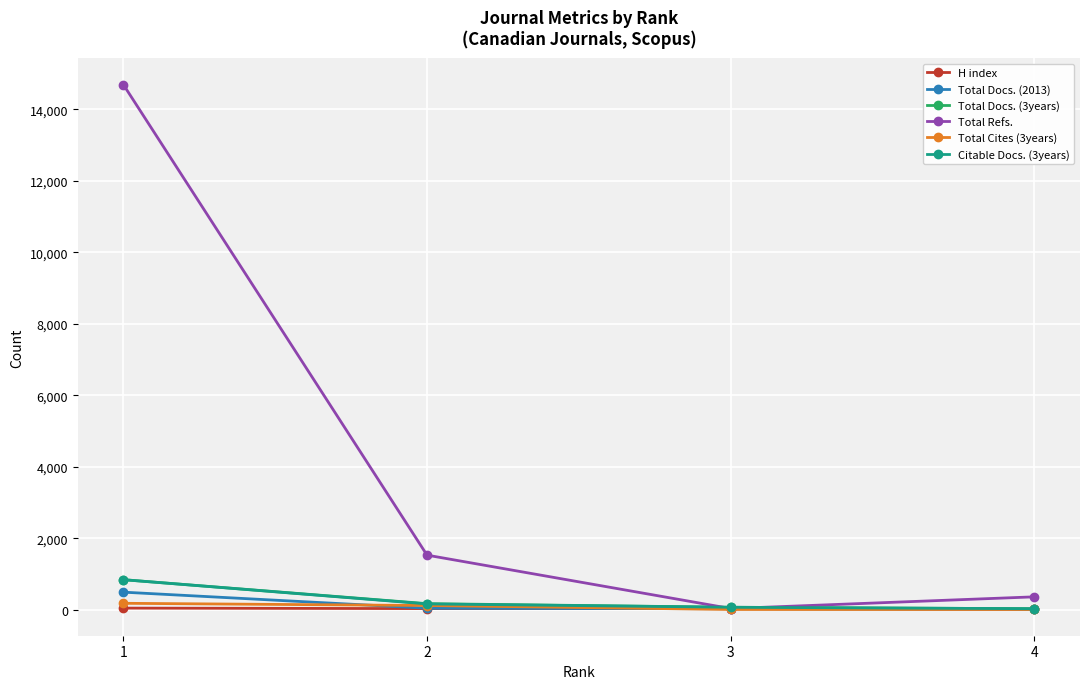

True or false: Total Docs. (2013) has more than 2 points higher than both neighbors.

False